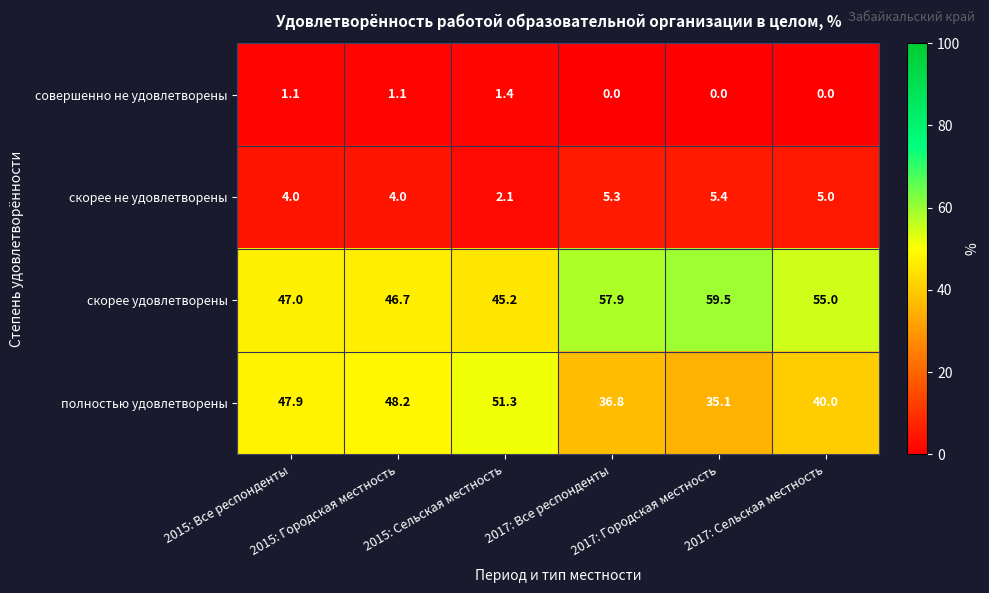

What is the maximum value shown in the chart?

59.5